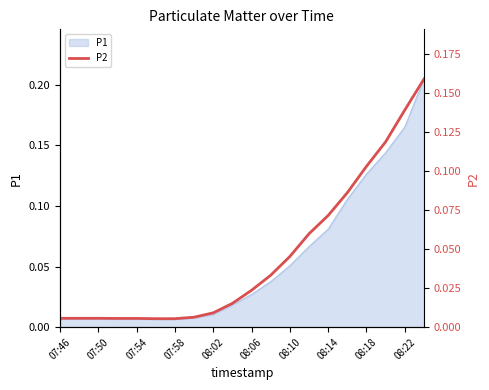

Does the chart display data point markers on the line(s)?

No